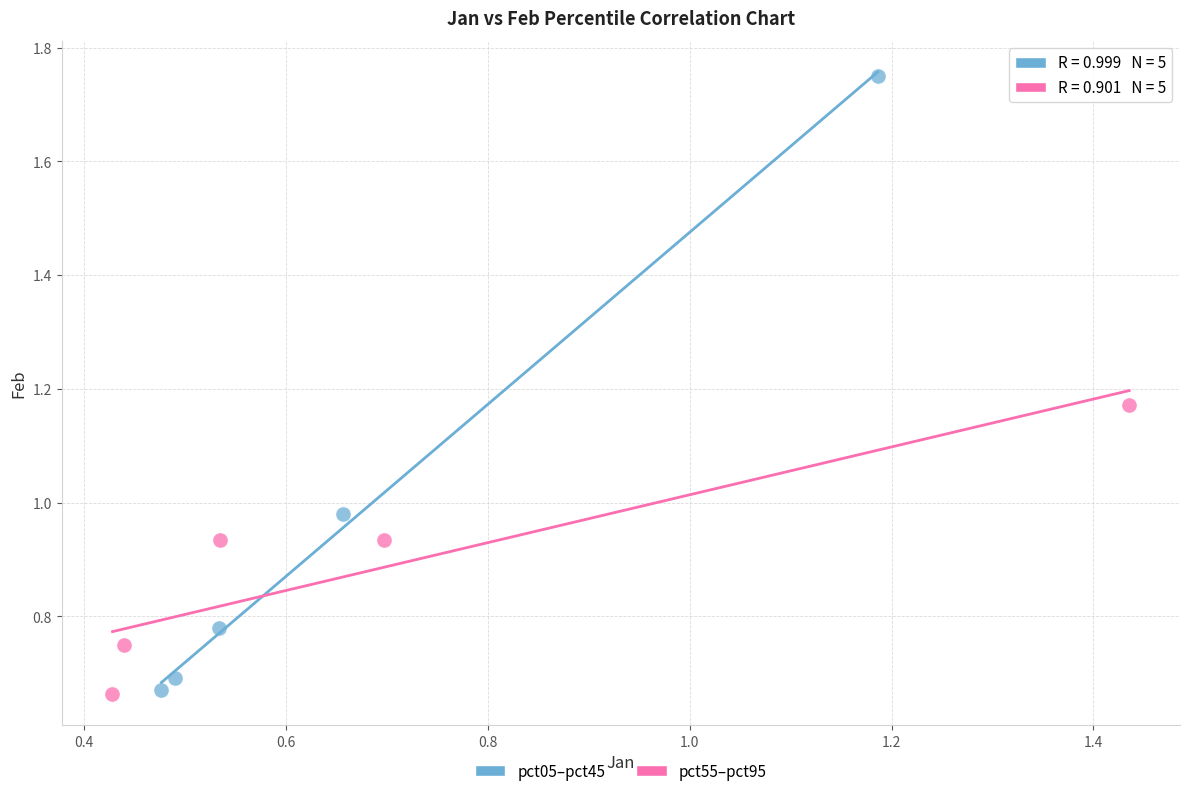

Which series reaches the maximum Y coordinate?

pct05–pct45